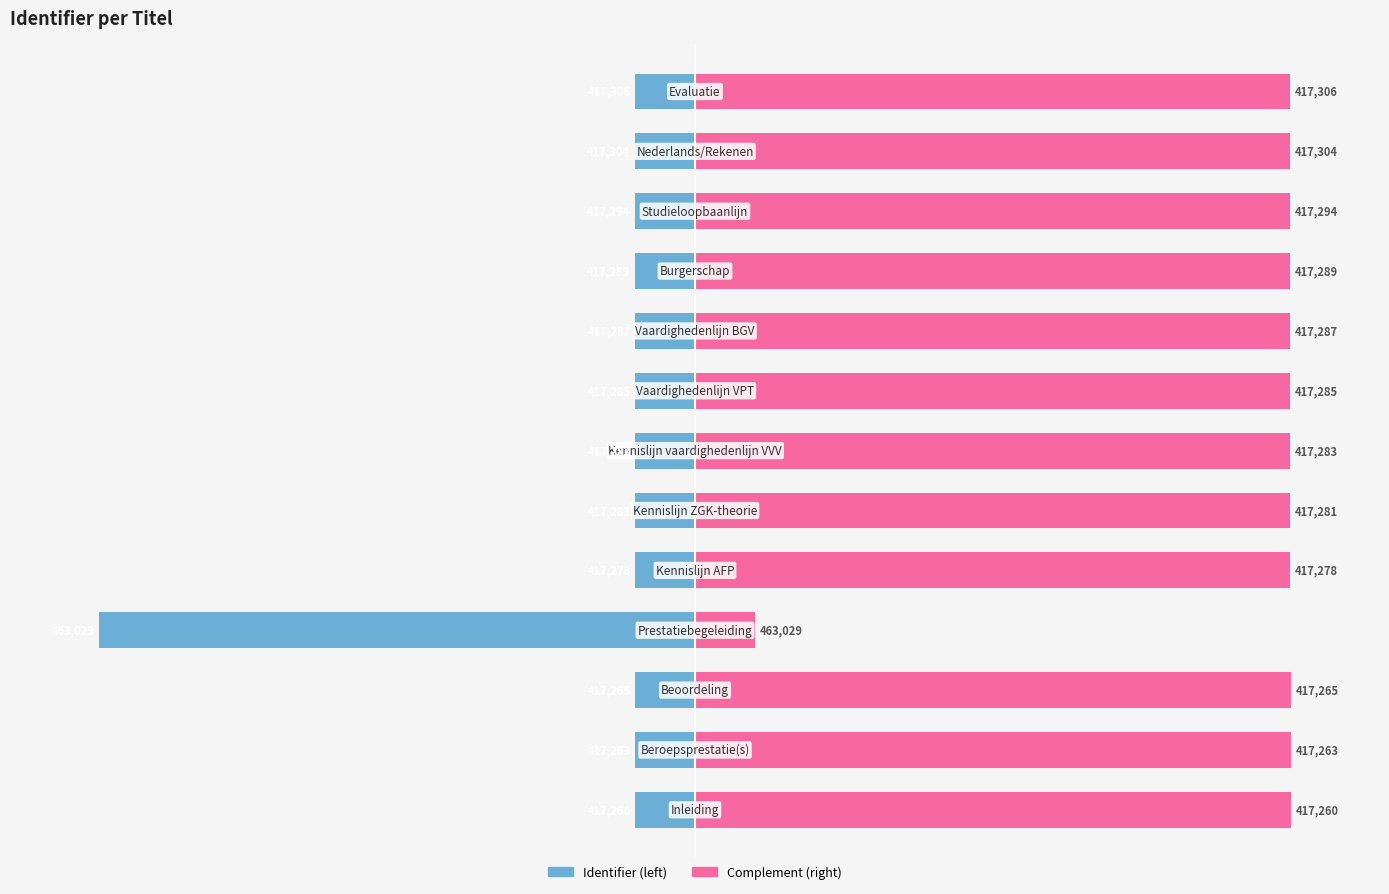

What is the difference between the highest and lowest values at 5?

110.0